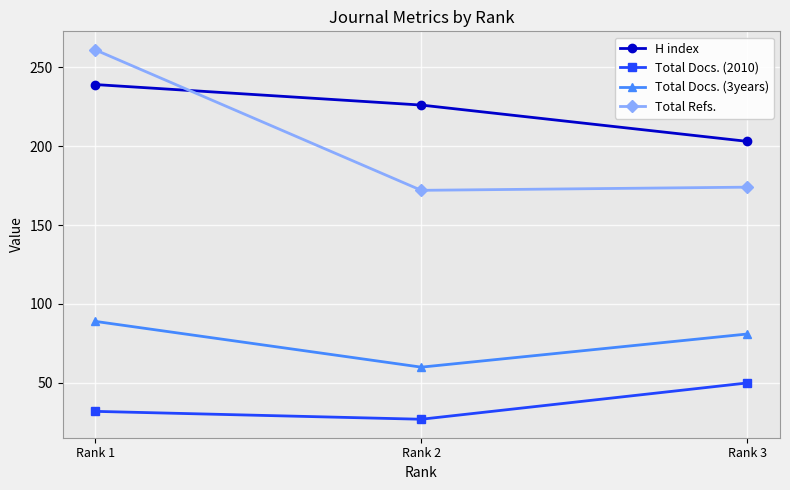

What is the highest value of the H index series?

239